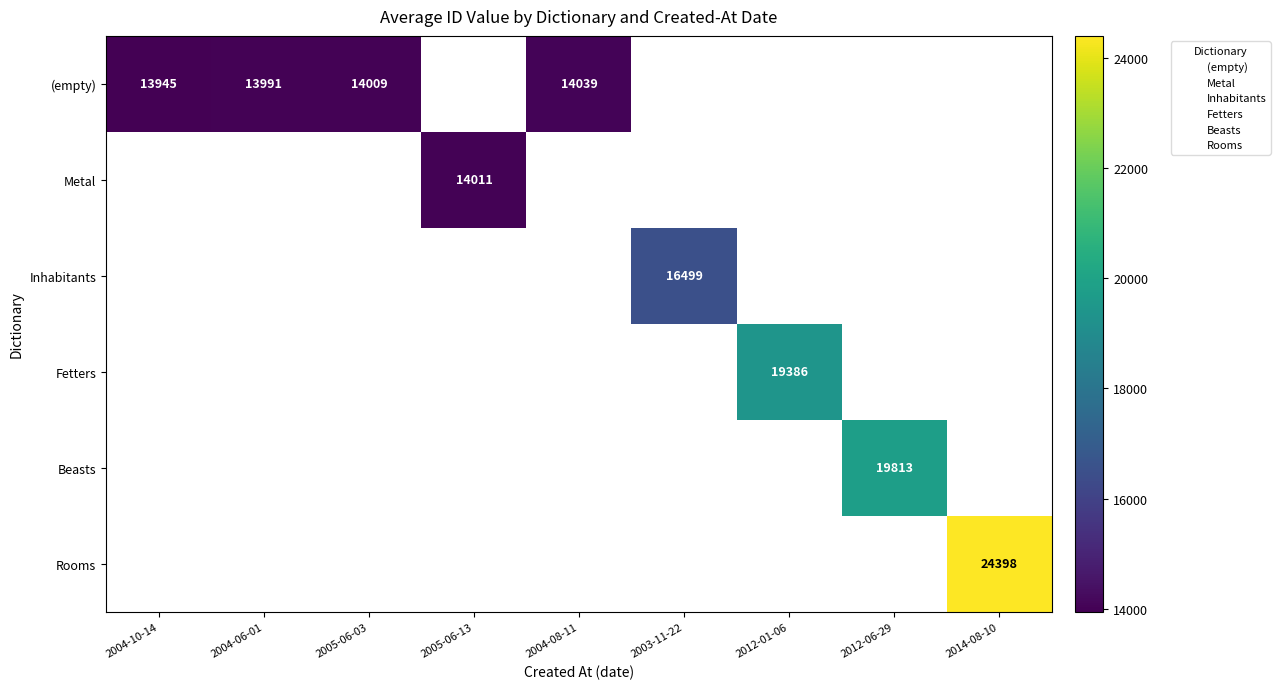

The (empty) series shows 20562.0 at 2004-10-14. True or false?

False